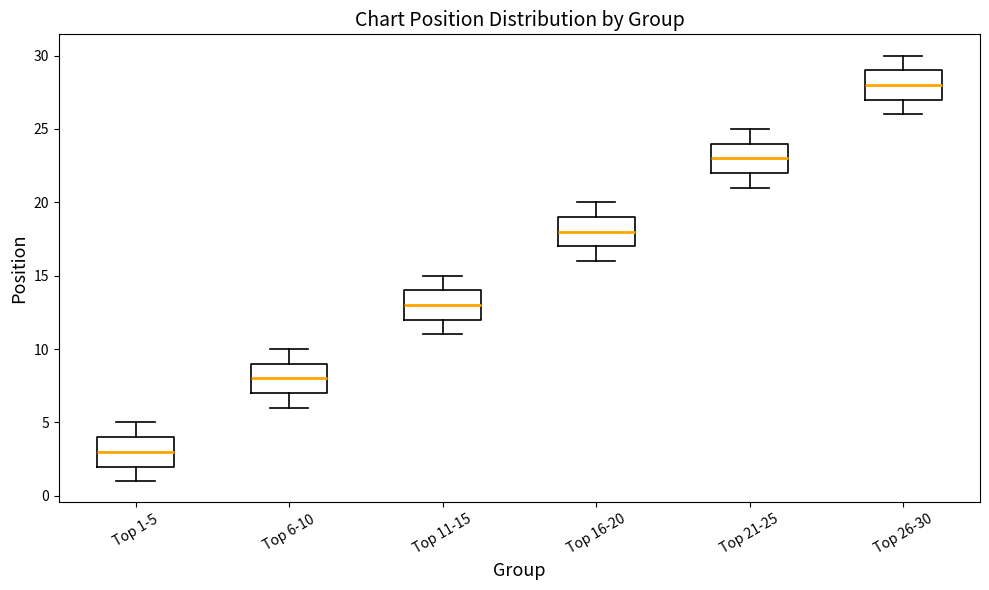

Which box has the highest median line?

Top 26-30